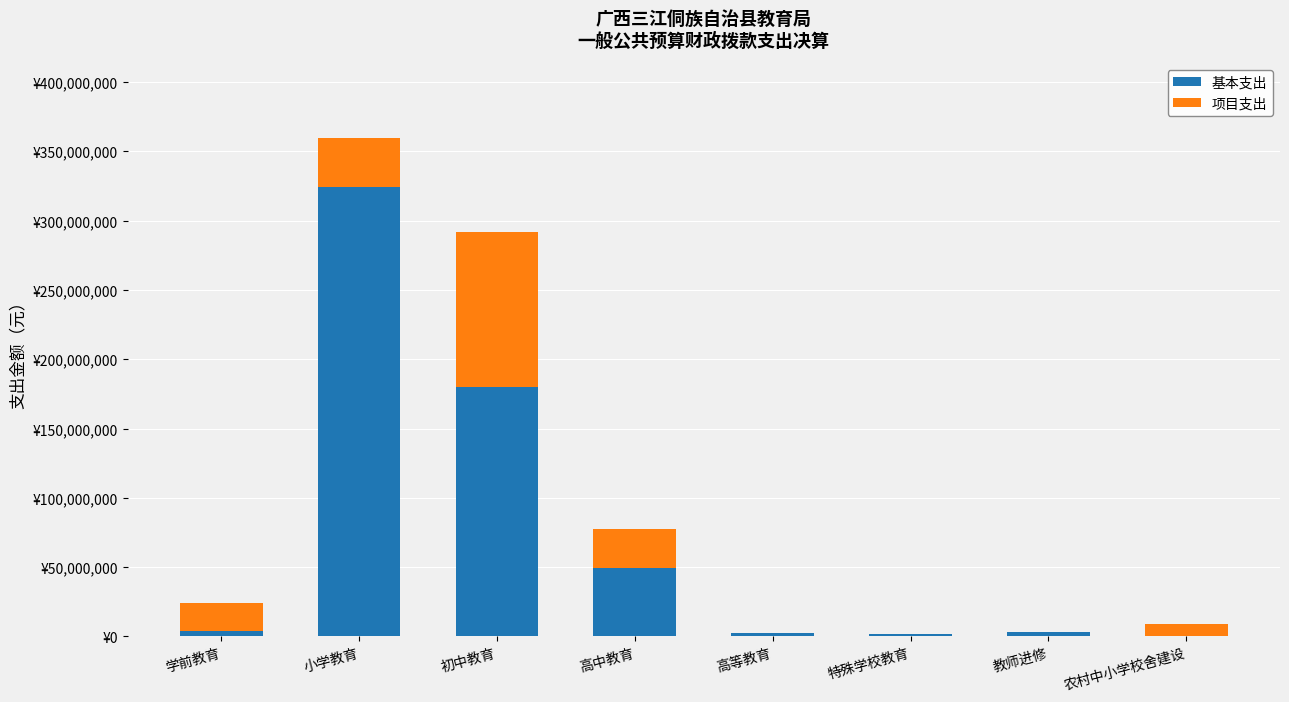

Which series has the largest total across all categories?

基本支出